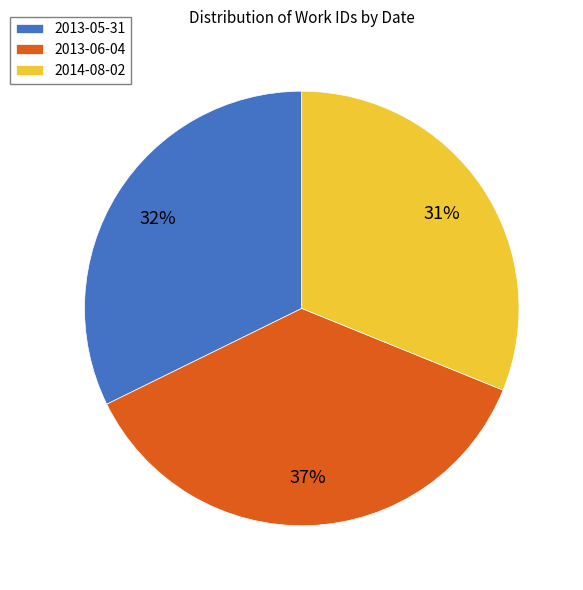

Which category has the smallest portion of the pie?

2014-08-02